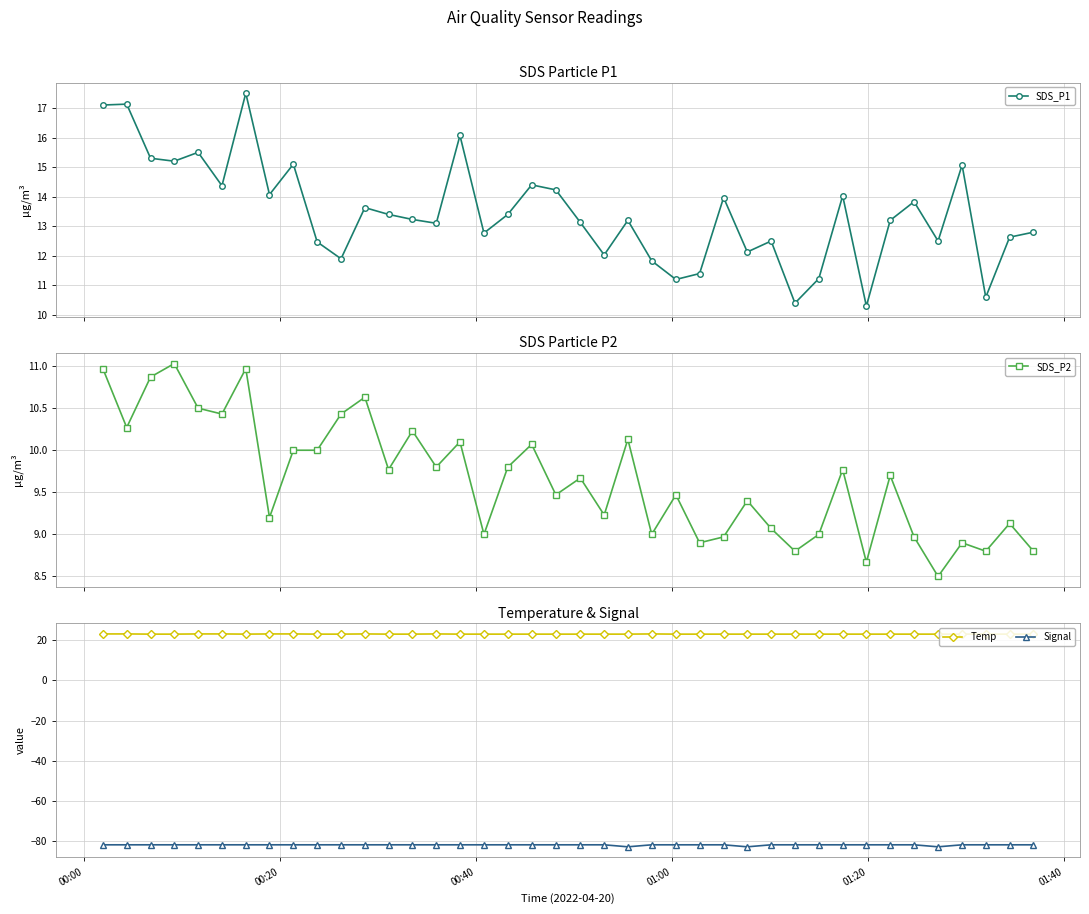

What is the difference between the maximum and minimum values in the SDS_P2 series?

2.5